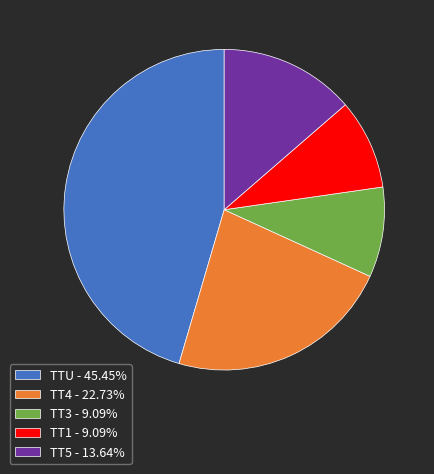

Combined, do TT1 - 9.09% and TT4 - 22.73% account for over 50%?

No